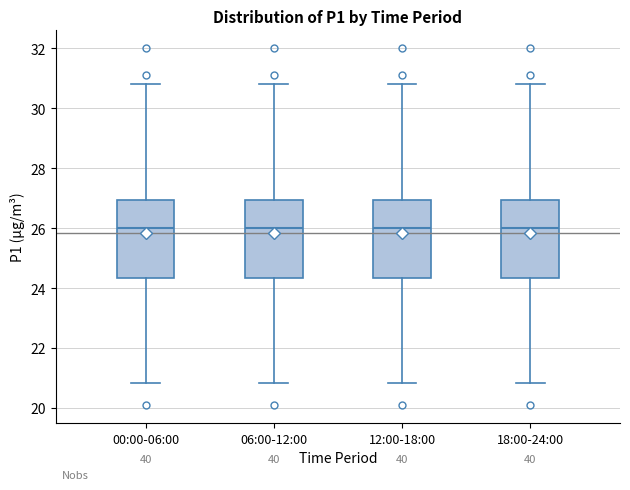

Where is the lower edge of the box for 18:00-24:00 on the y-axis? The values are not printed on the chart, so give them approximately, as read against the axis.

24.4